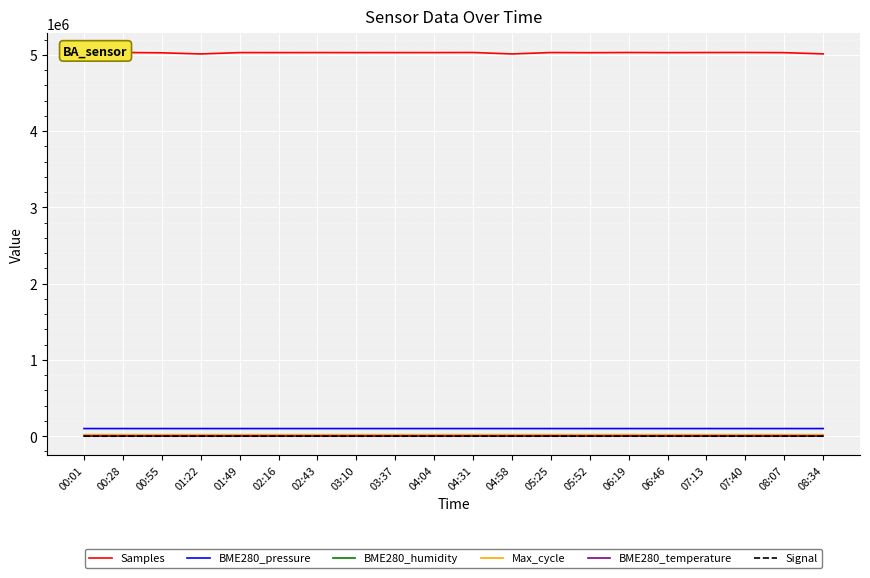

How many distinct data groups are displayed?

6